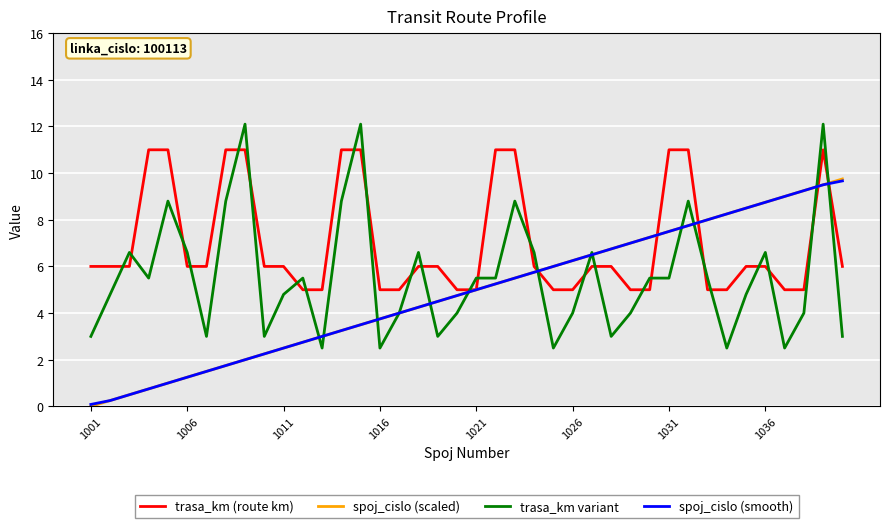

True or false: trasa_km (route km) and trasa_km variant cross at least once.

True